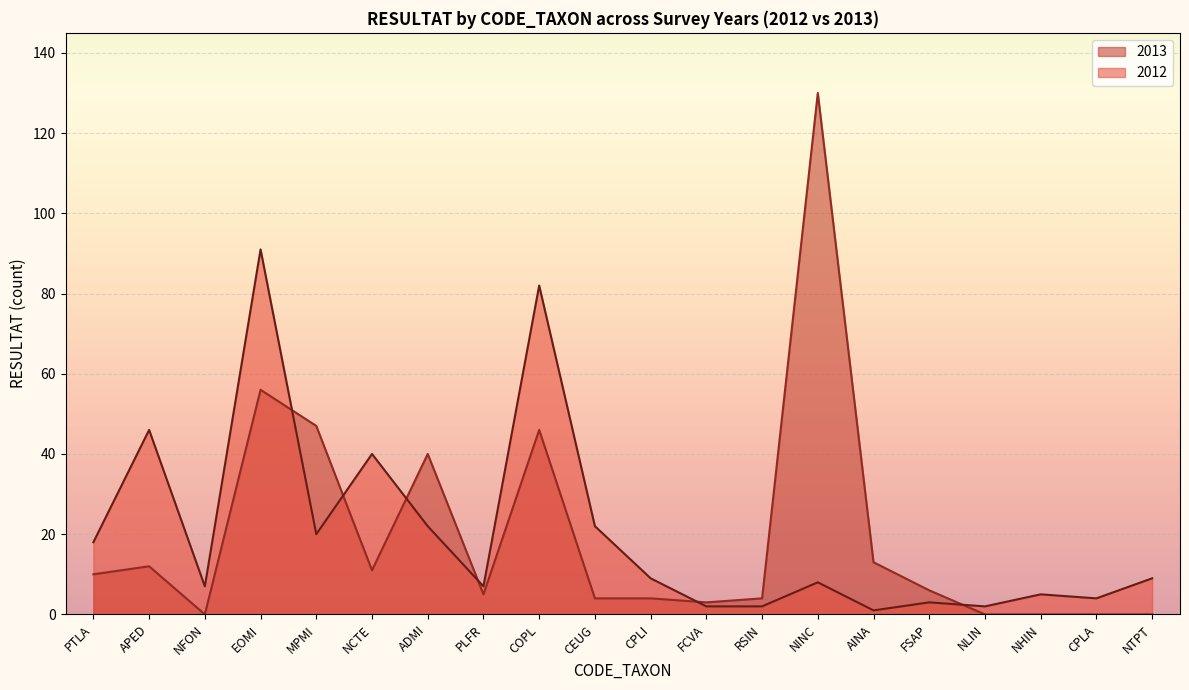

At which category is the sum across all series the highest?

EOMI